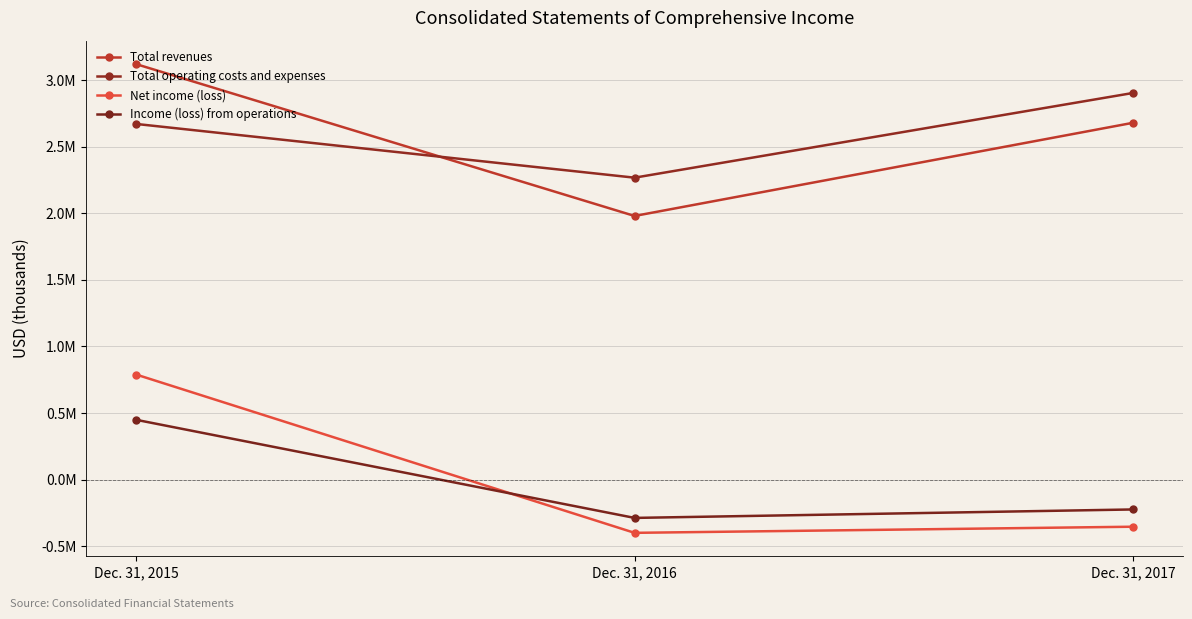

Is this an area chart (filled region under the line)?

No